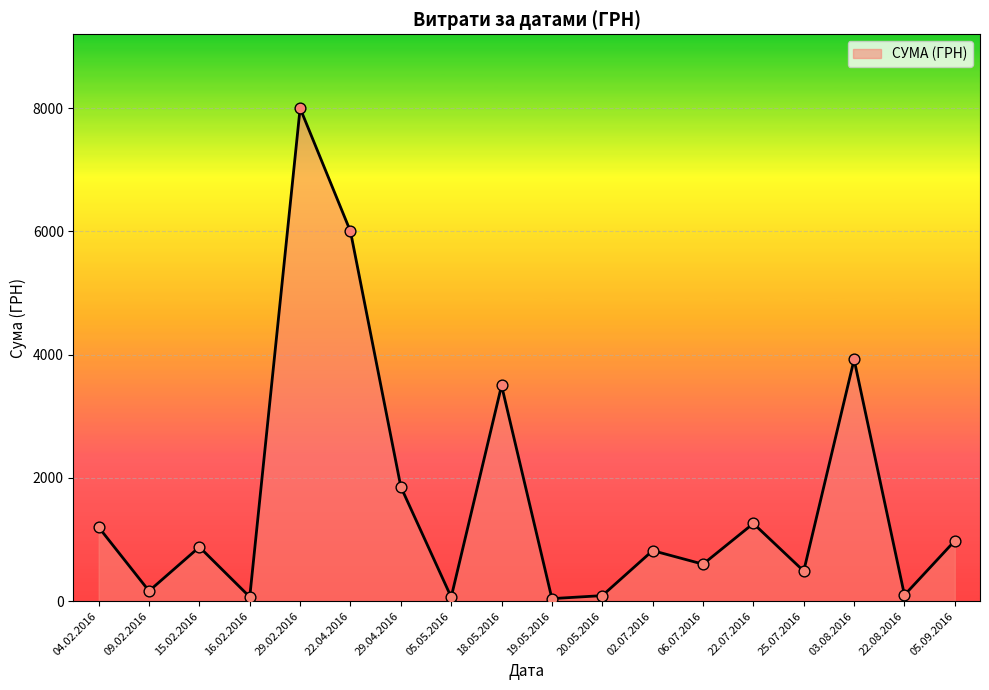

Between 02.07.2016 and 29.04.2016, which is larger?

29.04.2016